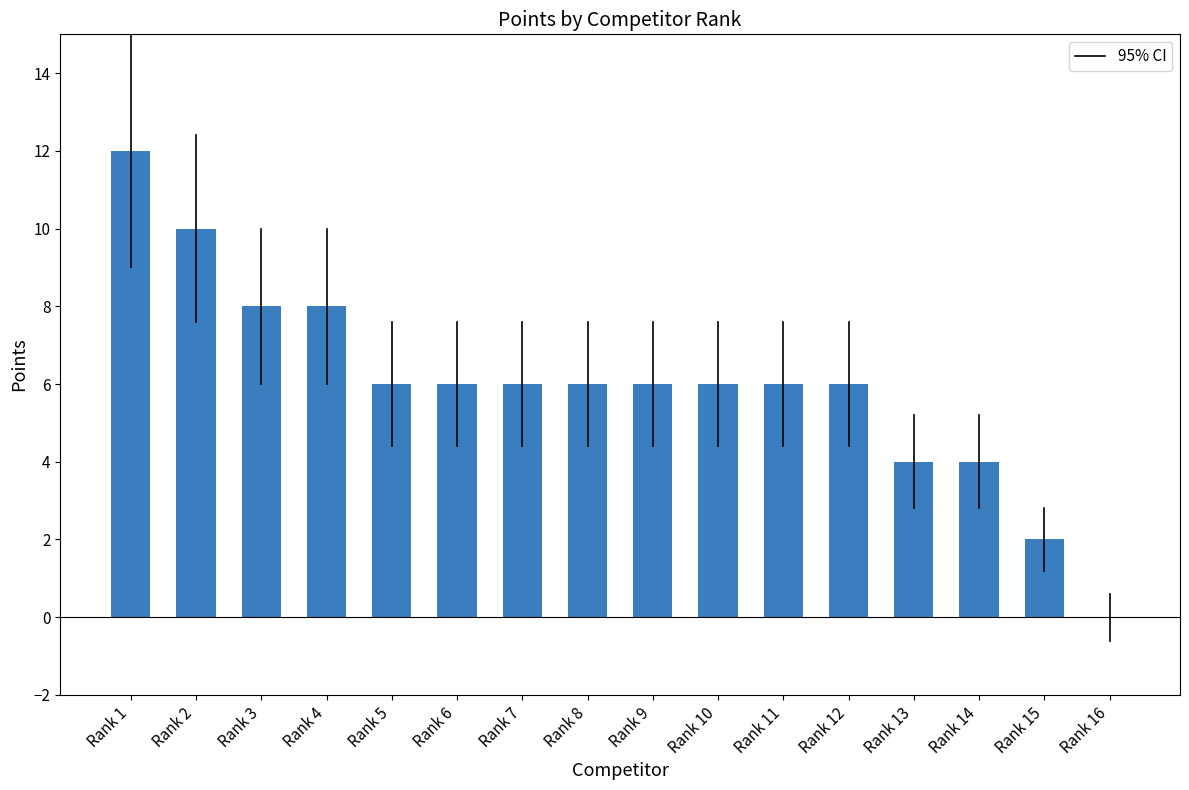

How many values are above zero?

15